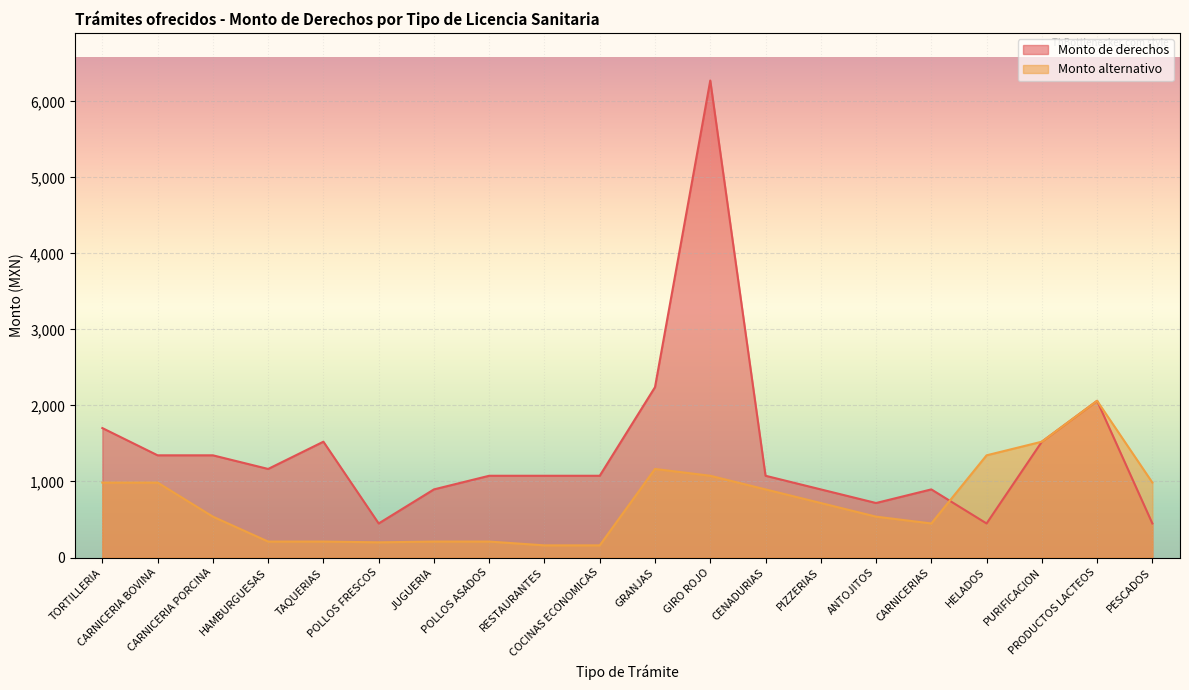

Between CARNICERIA PORCINA and HELADOS, which series saw the biggest shift?

Monto de derechos